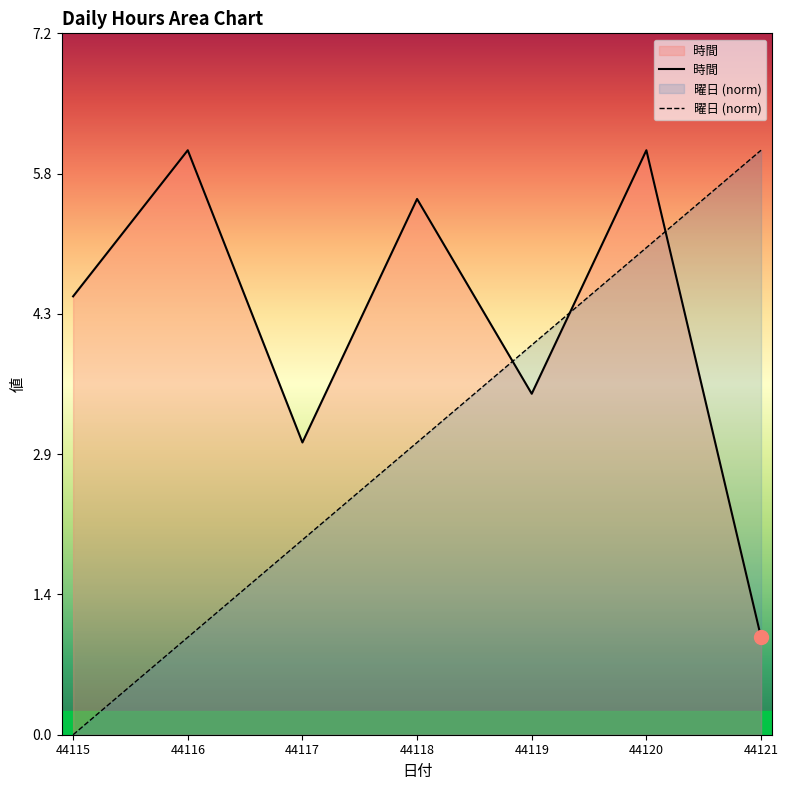

The 曜日 (norm) series shows 2.8 at 44117. True or false?

False